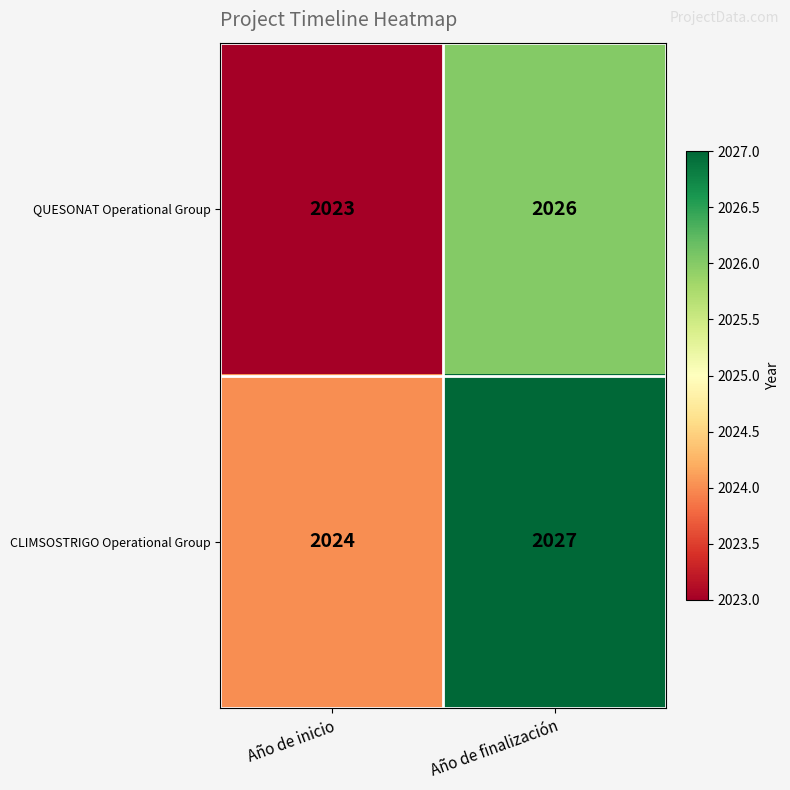

Reading left to right, extract all data points from this chart.

QUESONAT Operational Group: 2023	2026
CLIMSOSTRIGO Operational Group: 2024	2027